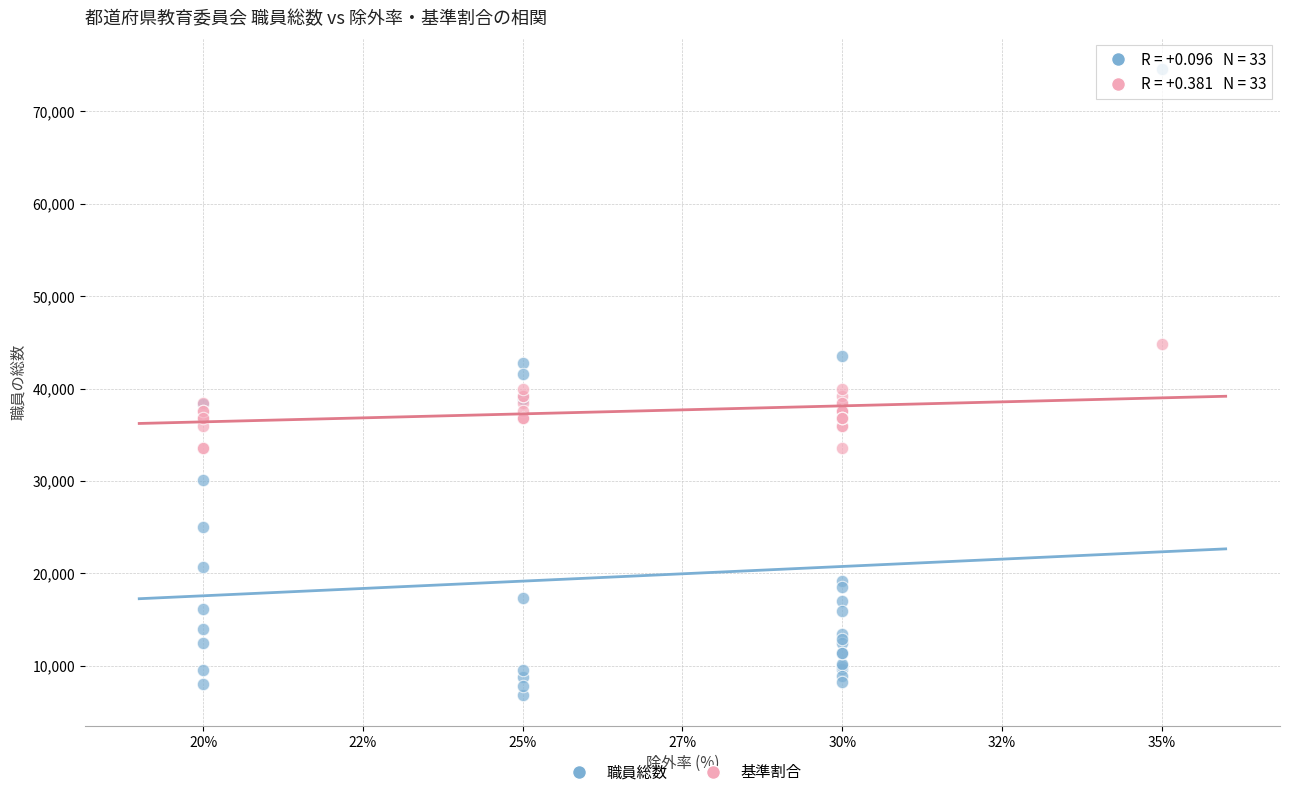

Which series reaches the minimum Y coordinate?

職員総数